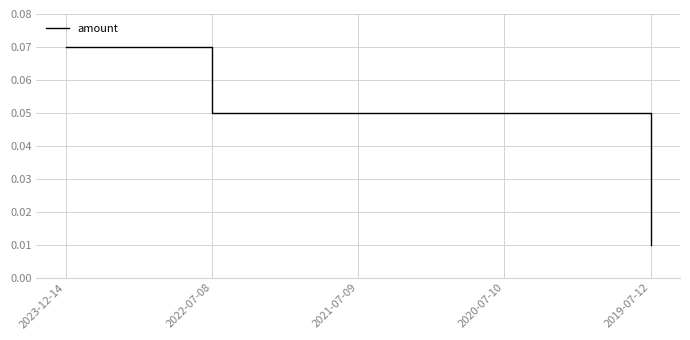

Is it true that the value at 2021-07-09 is 0.0?

False